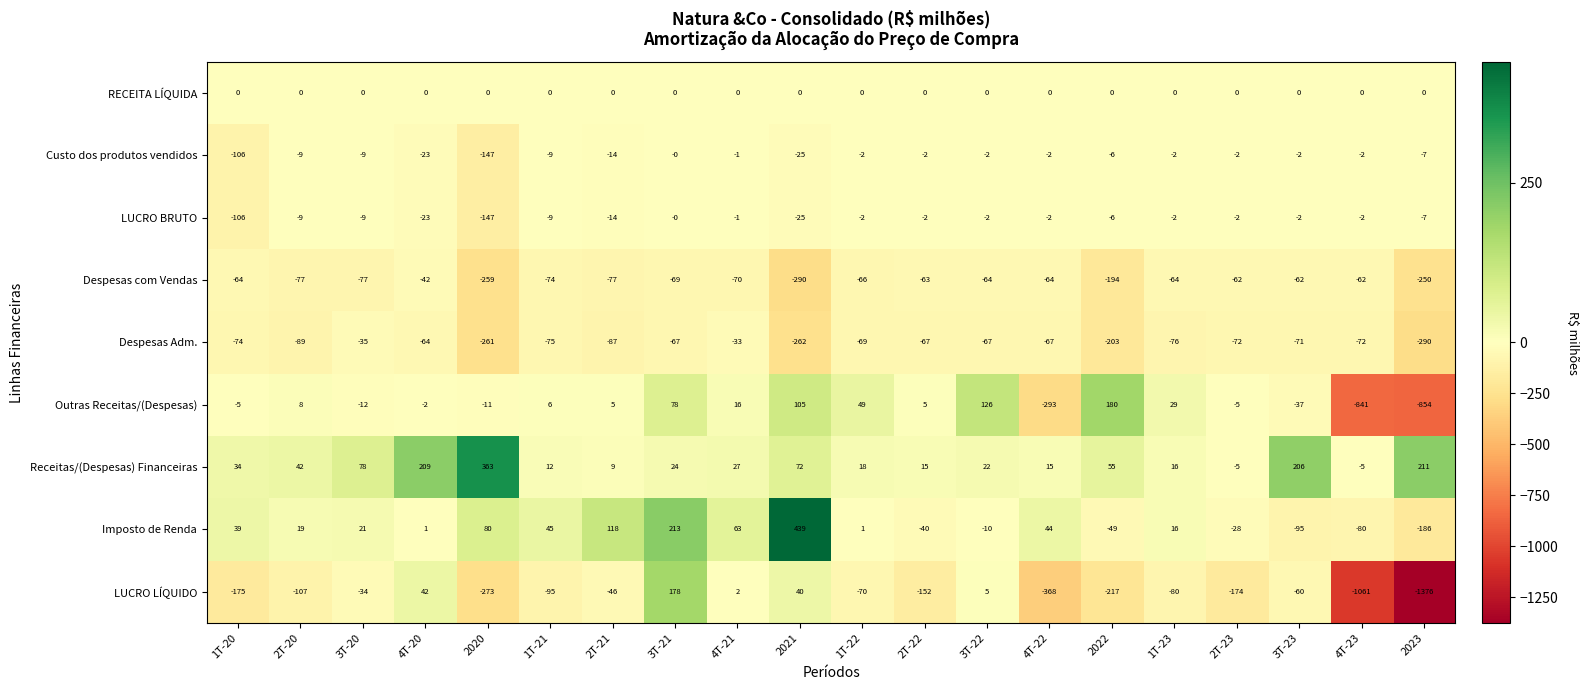

The LUCRO BRUTO series shows -2 at 2T-23. True or false?

True